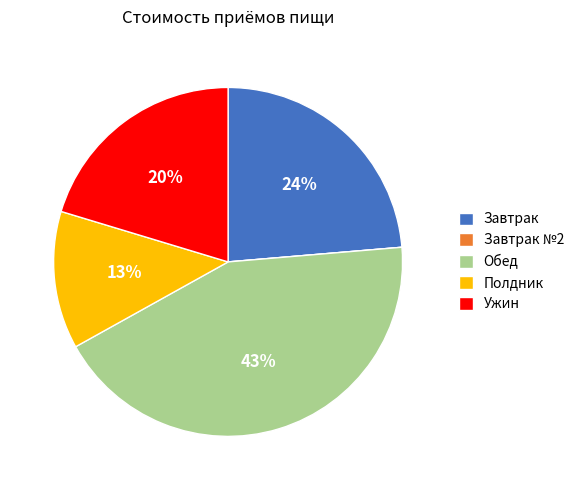

To the nearest percent, what portion does Обед represent?

43%